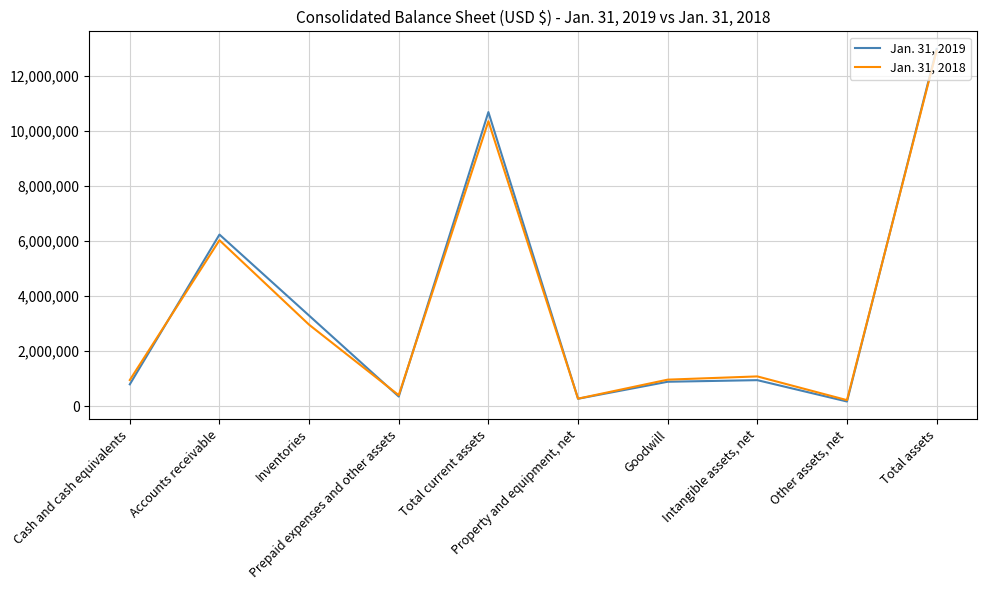

What is the spread (max minus min) of values at Inventories?

331864